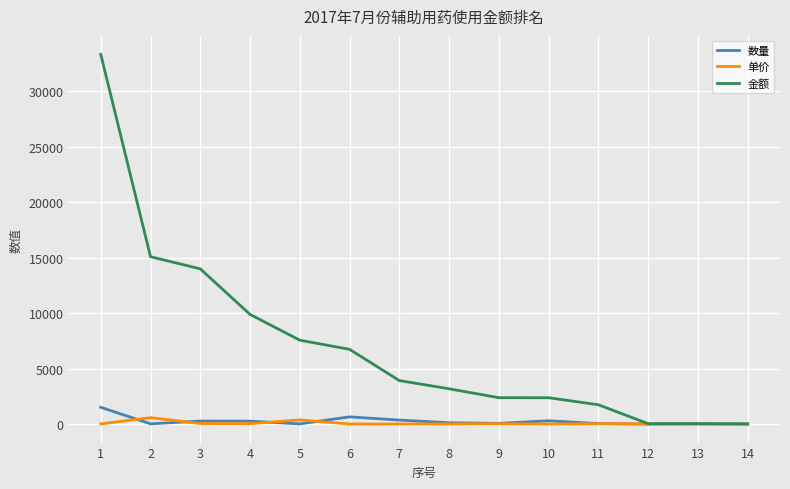

Which series has the widest spread of values?

金额